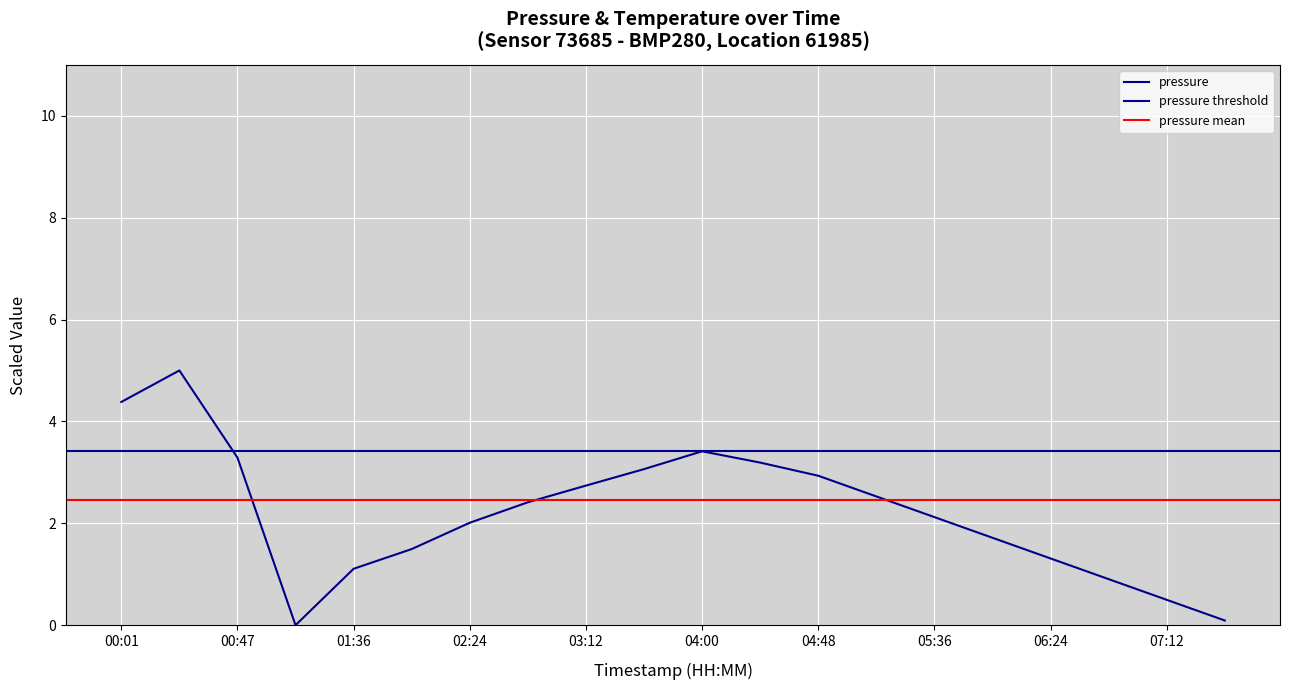

What position from the right is 01:11?

17